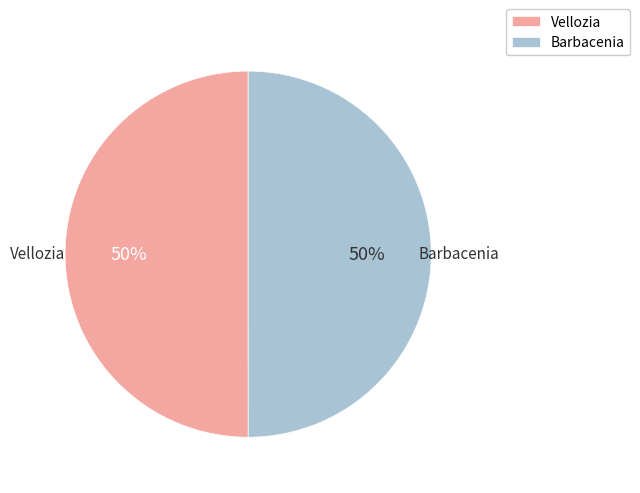

How many segments does this pie chart have?

2